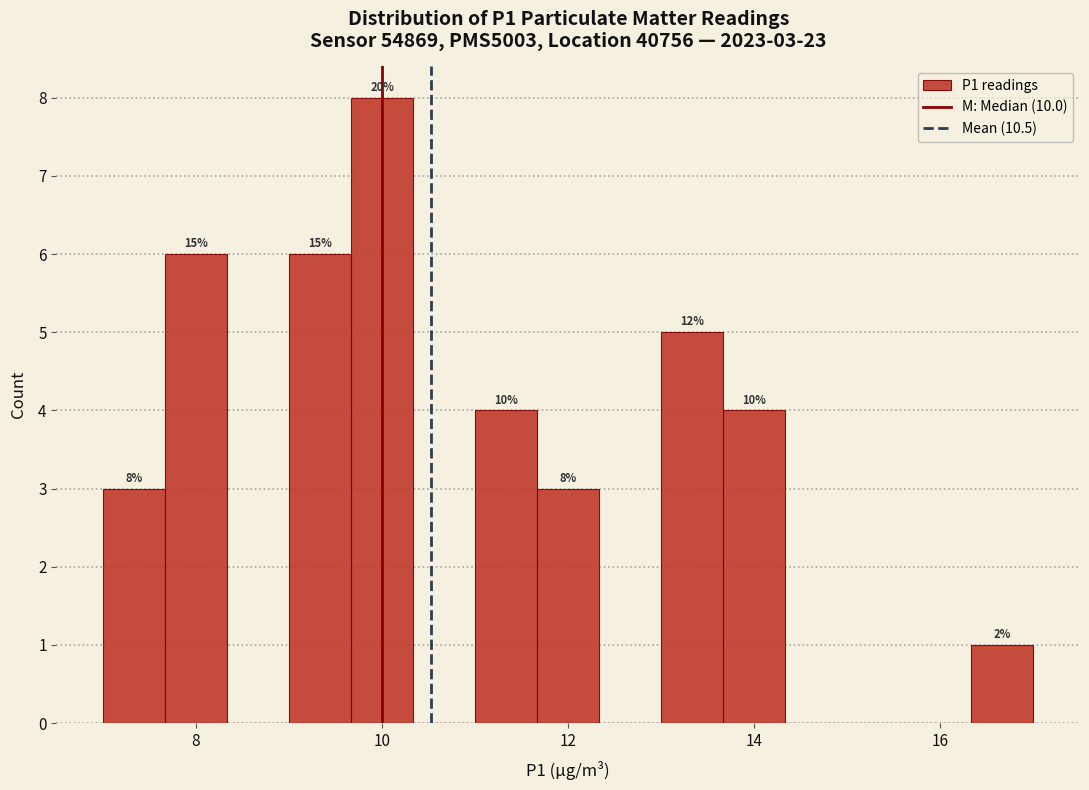

Read against the x-axis, roughly where is the centre of the tallest bar?

10.0